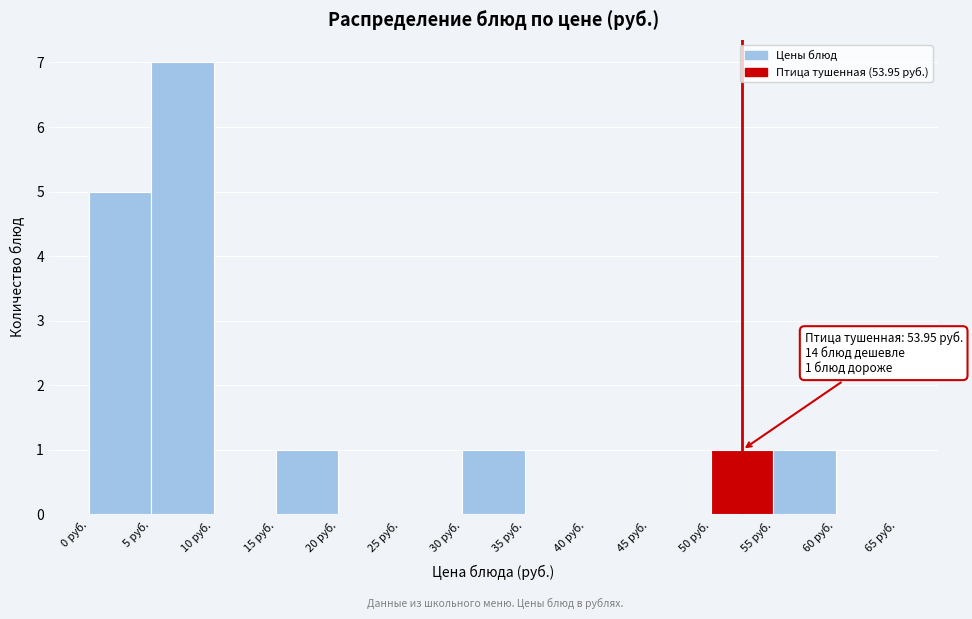

Which range on the x-axis has the tallest bar?

5 to 10